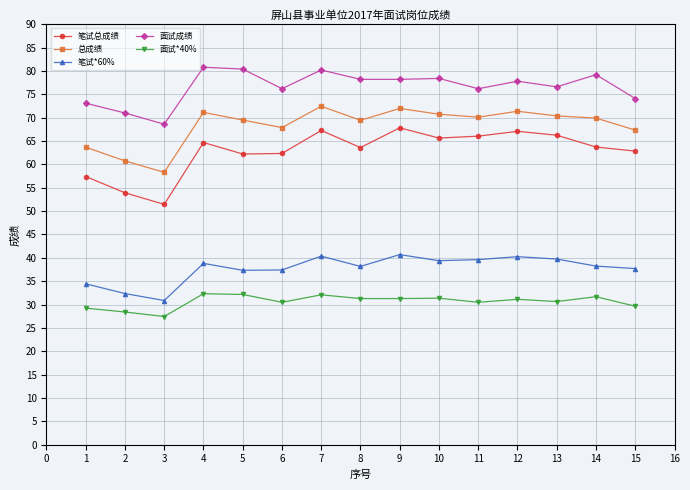

What is the difference between the 面试成绩 values at 11 and 3?

7.6